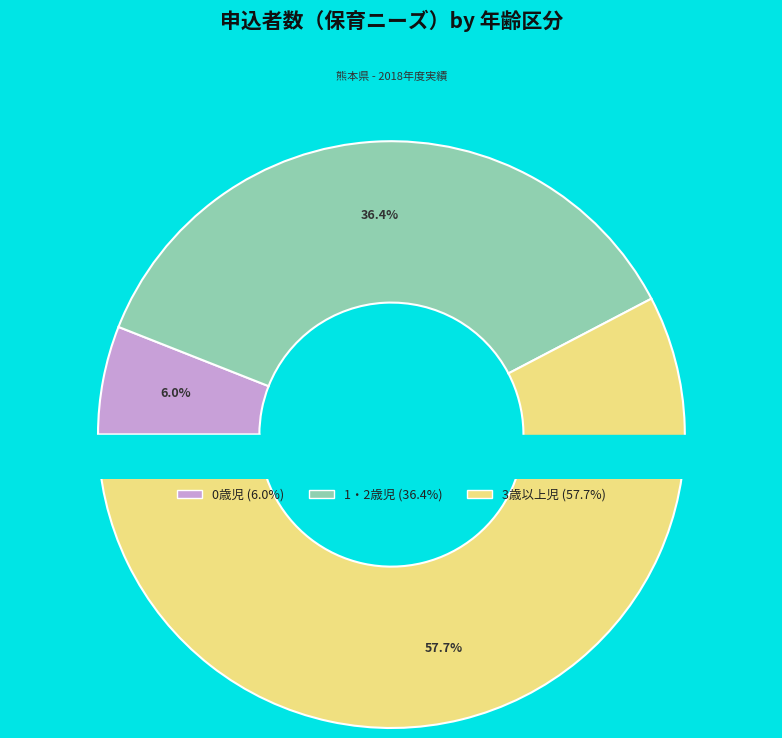

Count the number of slices in the pie.

3